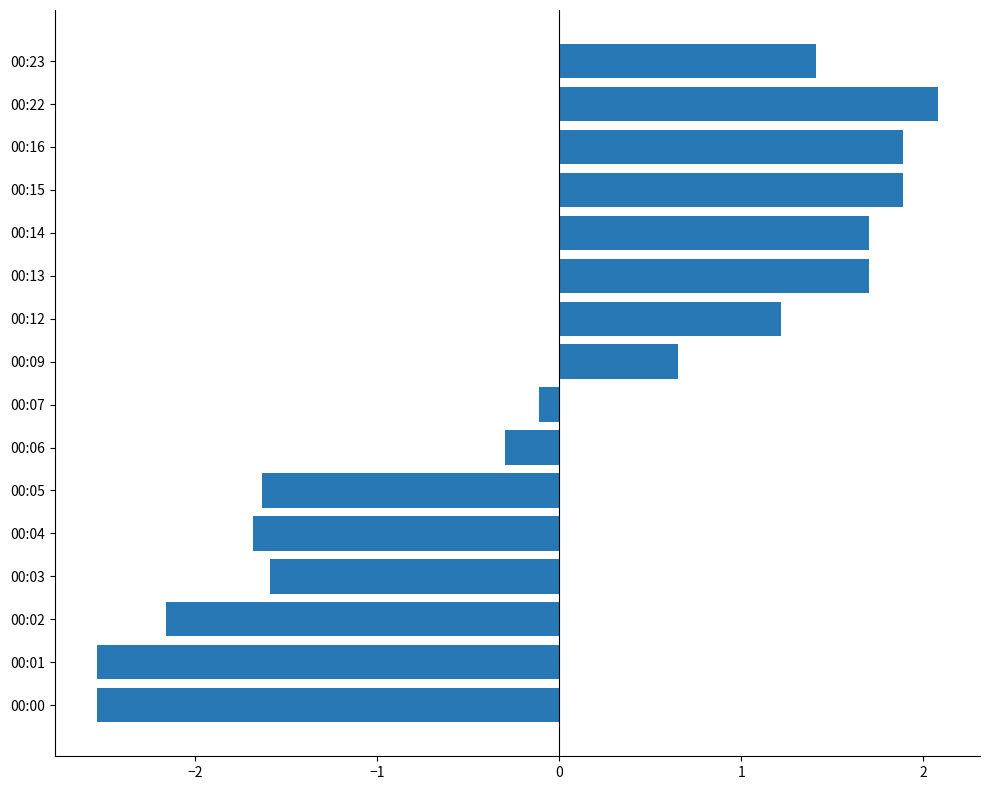

What is the minimum value shown in the chart?

-2.5